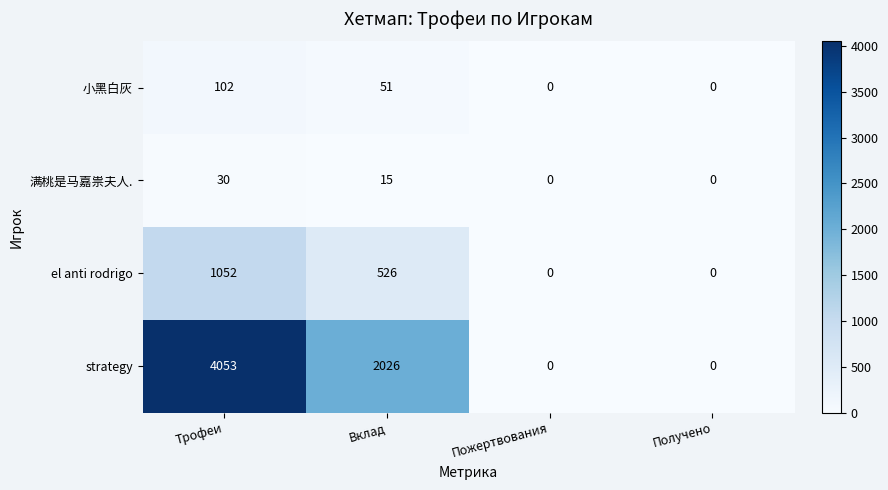

What value does the 满桃是马嘉祟夫人. series have at Вклад, to the nearest 10?

20